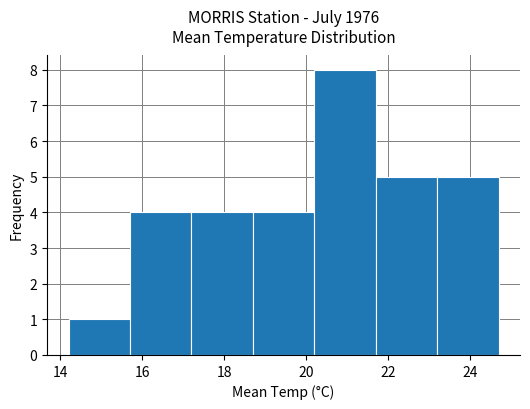

Reading left to right, transcribe this chart: for each bar, give the range it covers on the x-axis and its height. Neither the bar edges nor the heights are printed on the chart, so give them approximately, as read against the axes.

14.2 to 15.7: 1
15.7 to 17.2: 4
17.2 to 18.7: 4
18.7 to 20.2: 4
20.2 to 21.7: 8
21.7 to 23.2: 5
23.2 to 24.7: 5